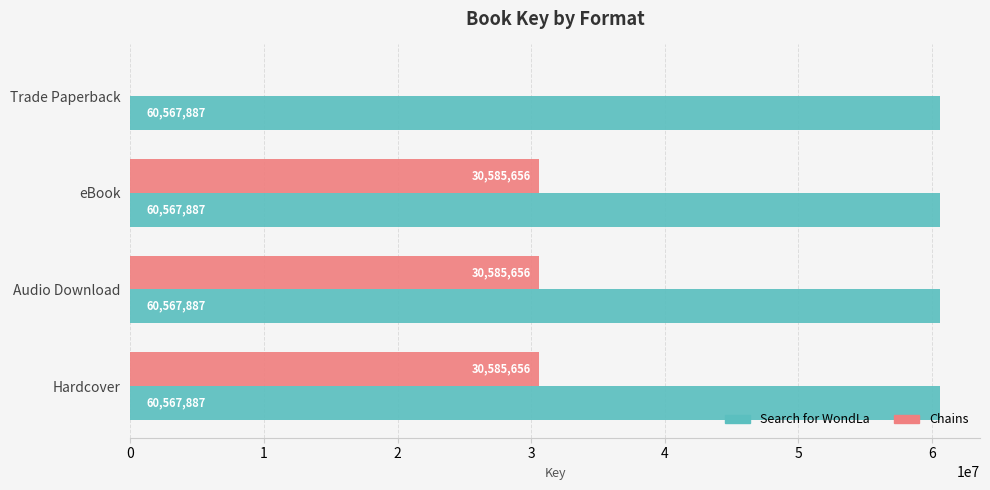

The value of Chains at eBook is 30585656. True or false?

True